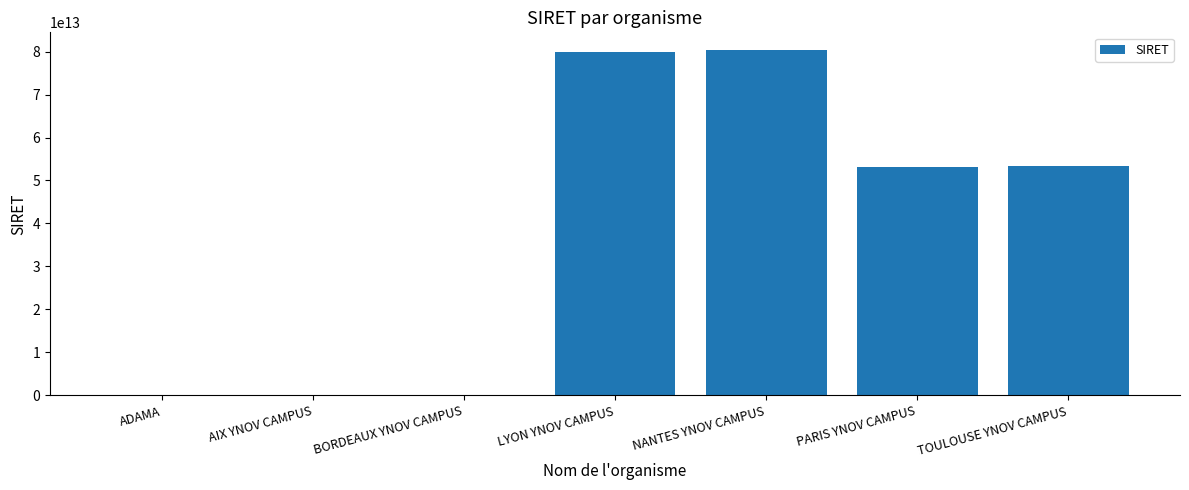

True or false: the data shows 25972220559922 at NANTES YNOV CAMPUS.

False